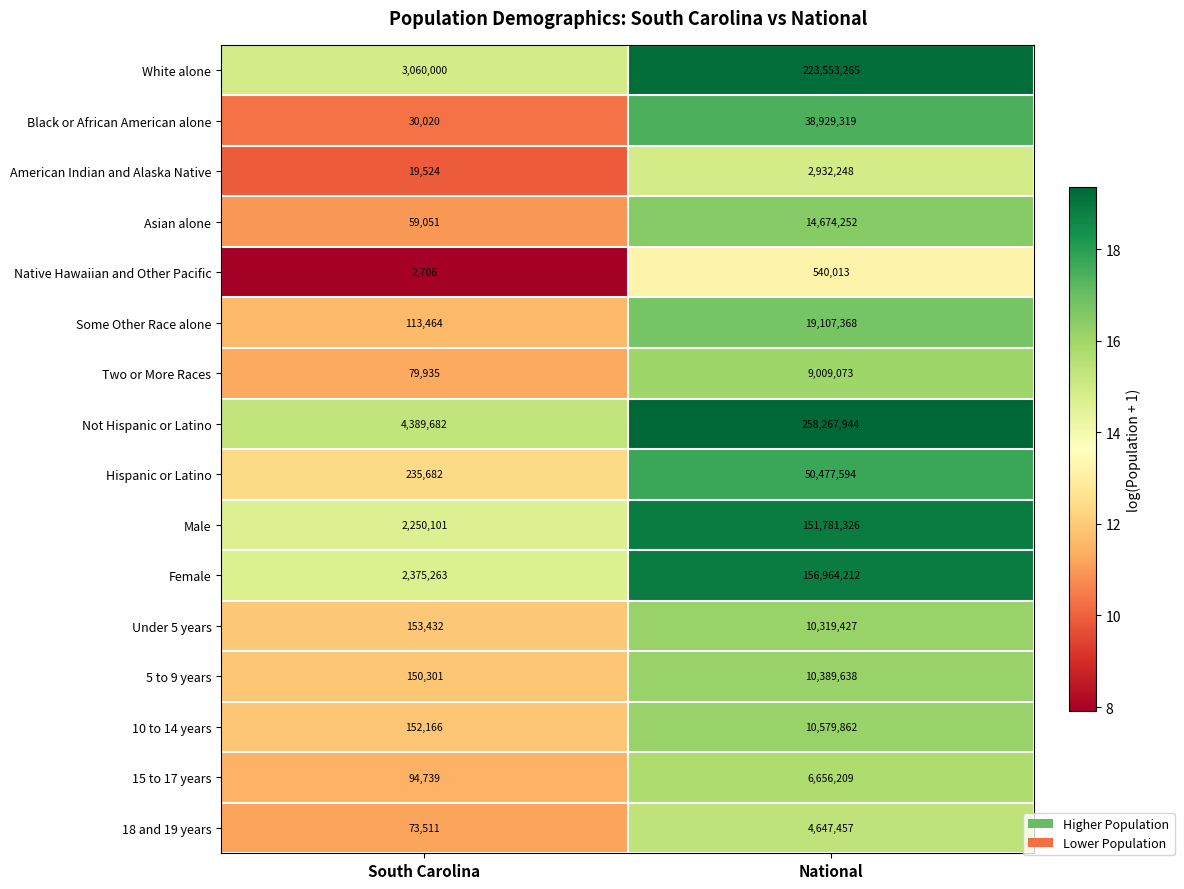

True or false: American Indian and Alaska Native has a value of 19524 at South Carolina.

True